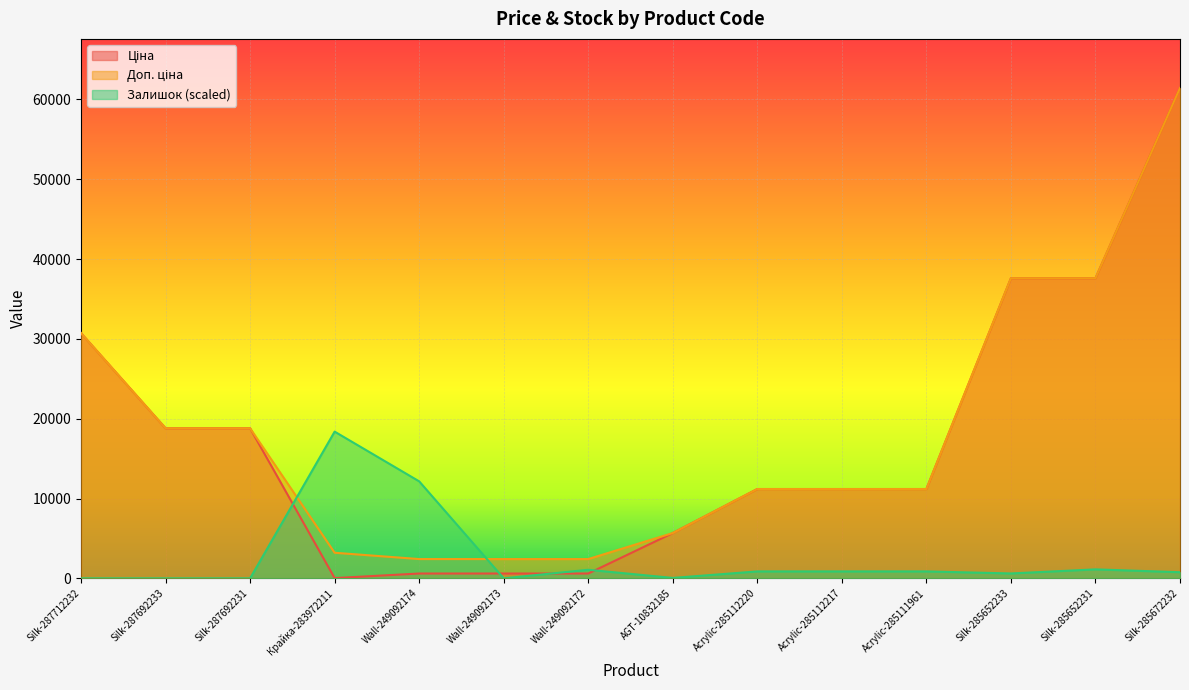

What is the label of the 8th point from the right?

Wall-249092172